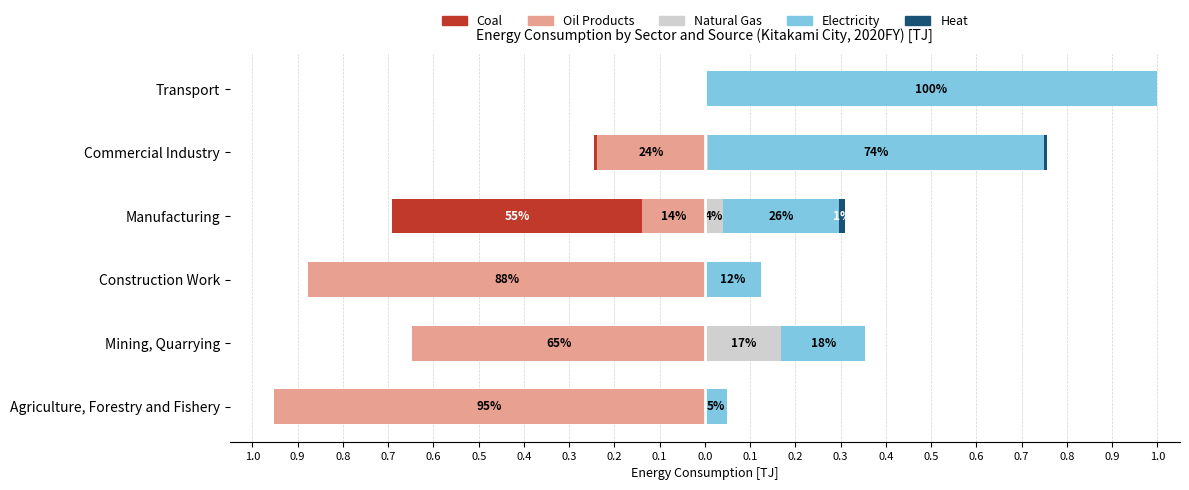

How many bars are there in total?

30